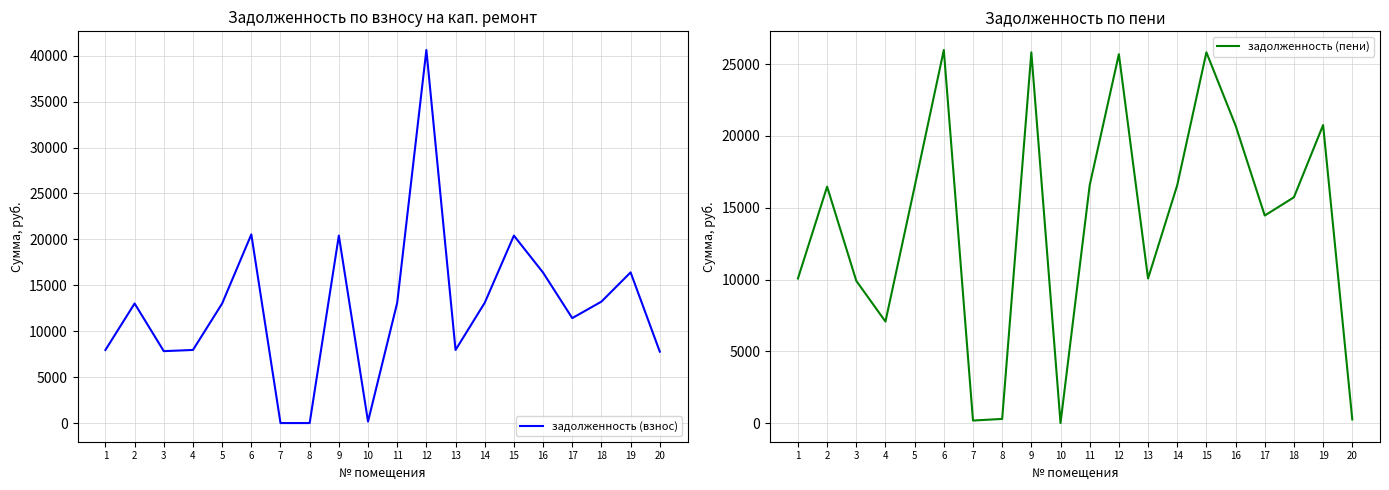

Where does the задолженность (взнос) series first go above 13019?

2